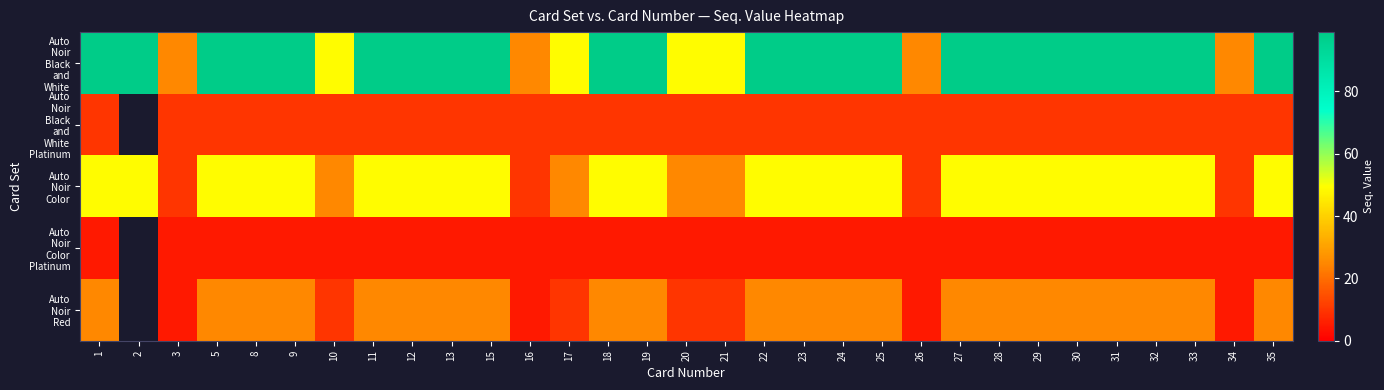

Which series has the largest total across all categories?

Auto Noir Black and White